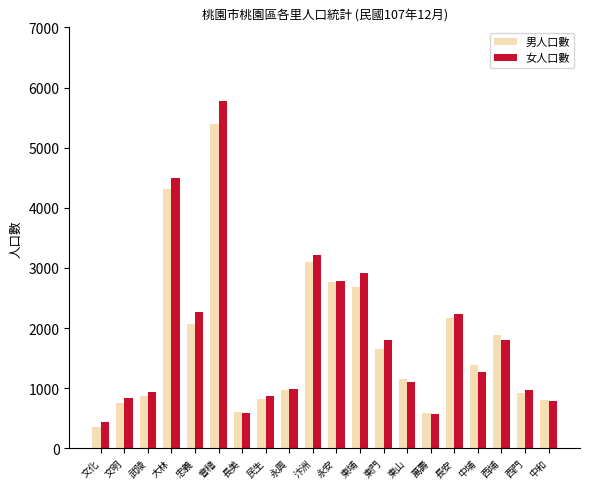

Does the chart contain any negative values?

No